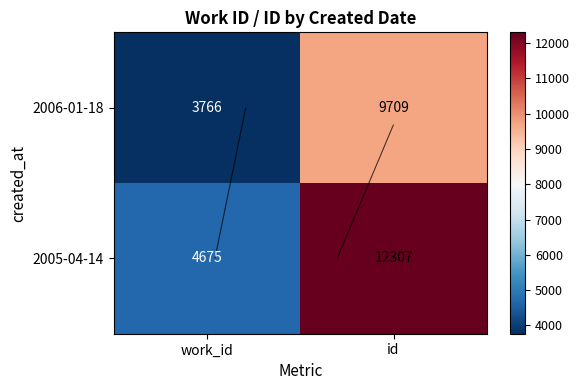

What is the sum of the 2005-04-14 values at id and work_id?

16982